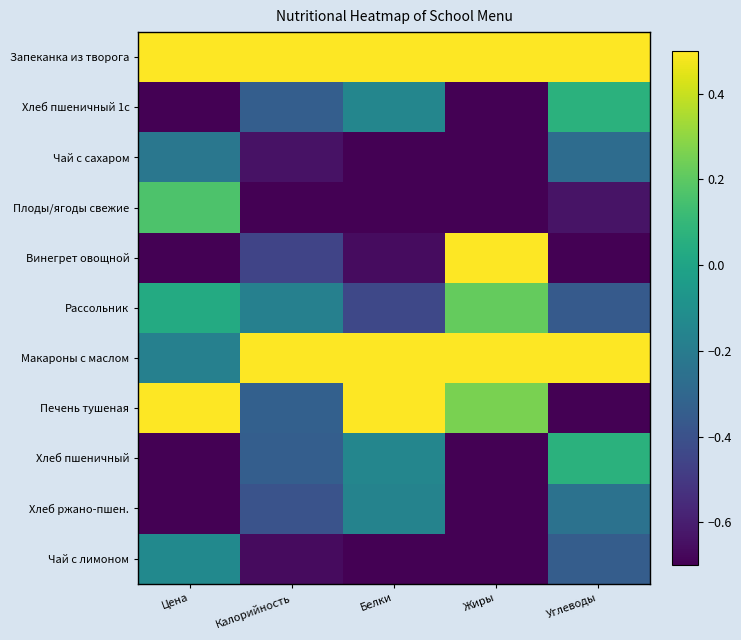

Between Калорийность and Цена, which is larger?

Калорийность